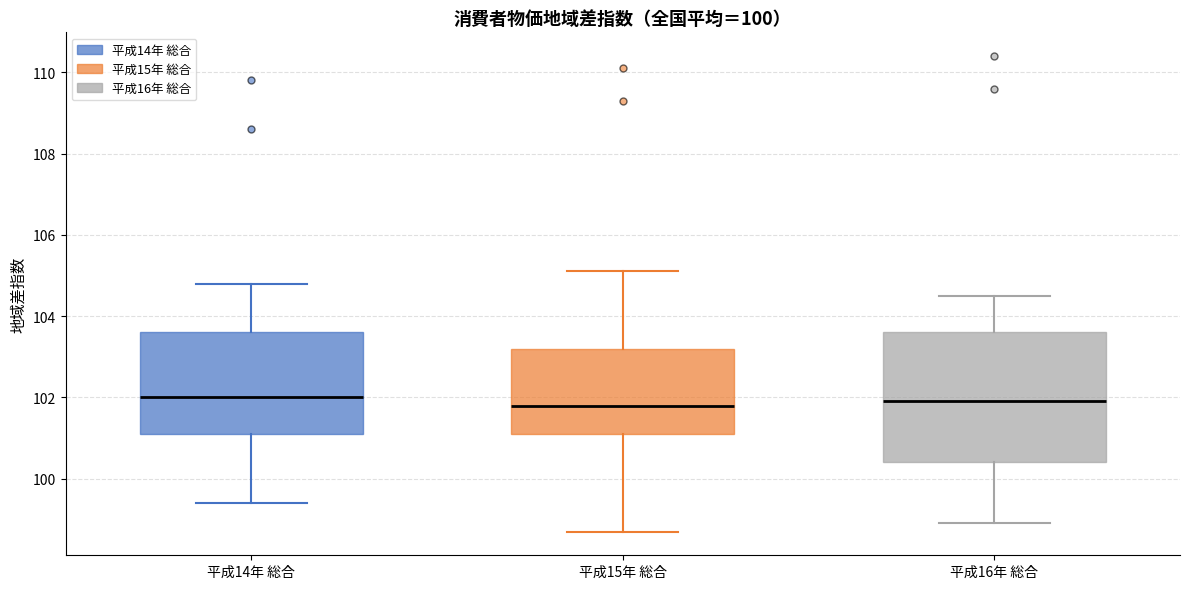

Reading left to right, read every box against the y-axis: the position of its median line, the range the box covers, and the ends of its whiskers. The values are not printed on the chart, so give them approximately, as read against the axis.

平成14年 総合: median 102.0, box 101.2 to 103.6, whiskers 99.4 to 104.8
平成15年 総合: median 101.8, box 101.2 to 103.2, whiskers 98.8 to 105.2
平成16年 総合: median 102.0, box 100.4 to 103.6, whiskers 99.0 to 104.6